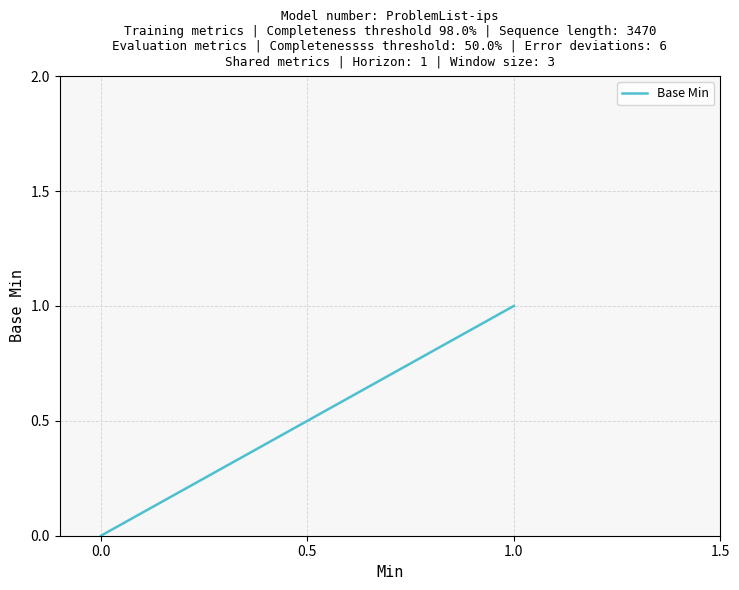

What value does the data have at 1.0?

1